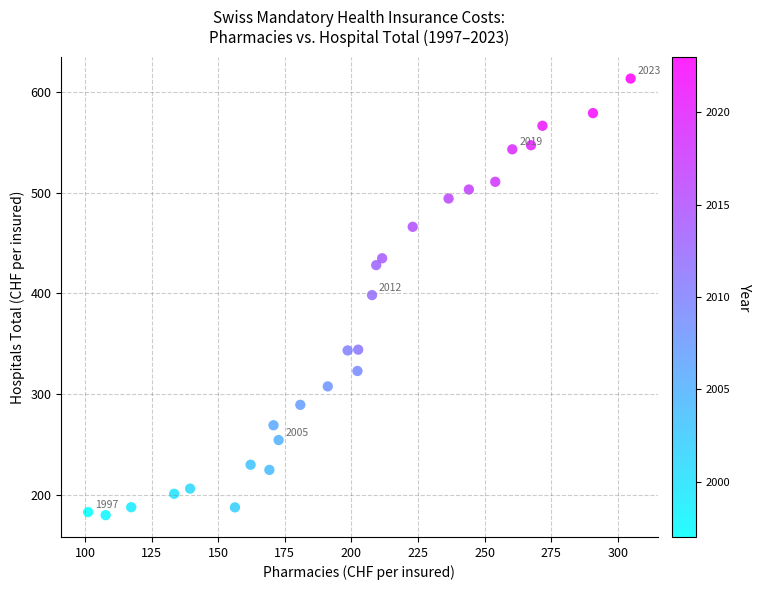

What is the range of X values (max minus min)?

203.5